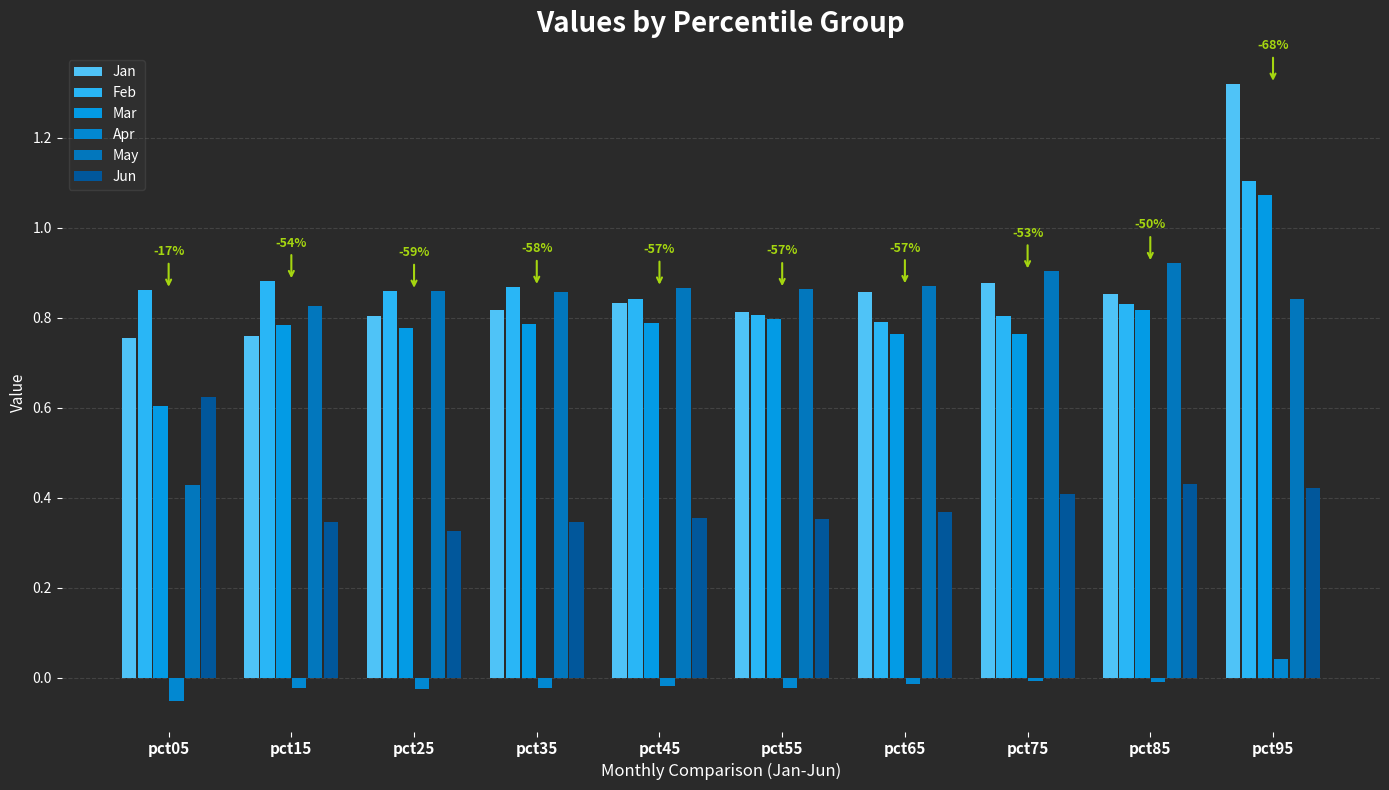

Count the number of categories in the chart.

10